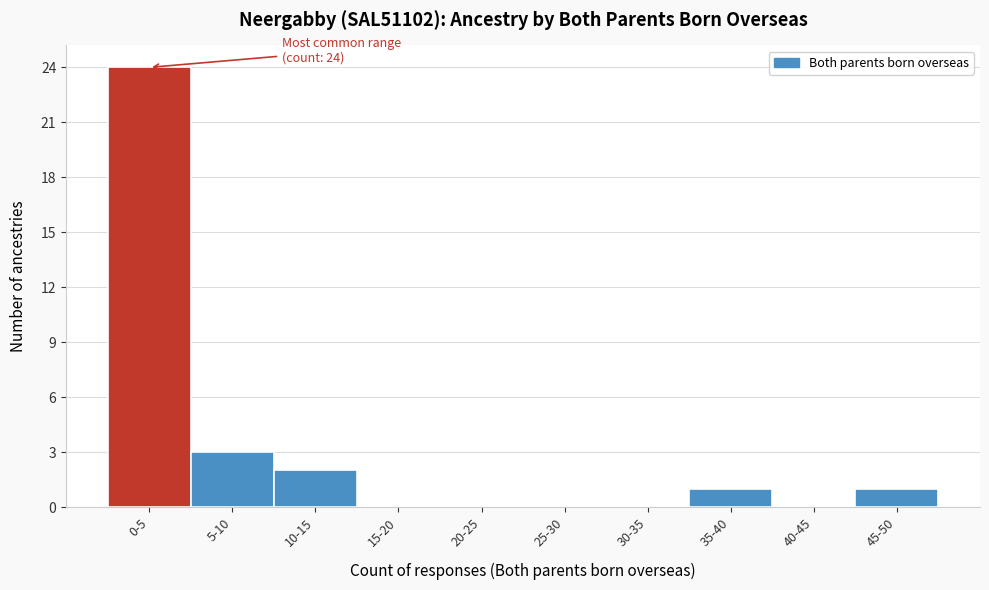

Reading right to left, transcribe all the data shown in this chart.

45-50=1	40-45=0	35-40=1	30-35=0	25-30=0	20-25=0	15-20=0	10-15=2	5-10=3	0-5=24